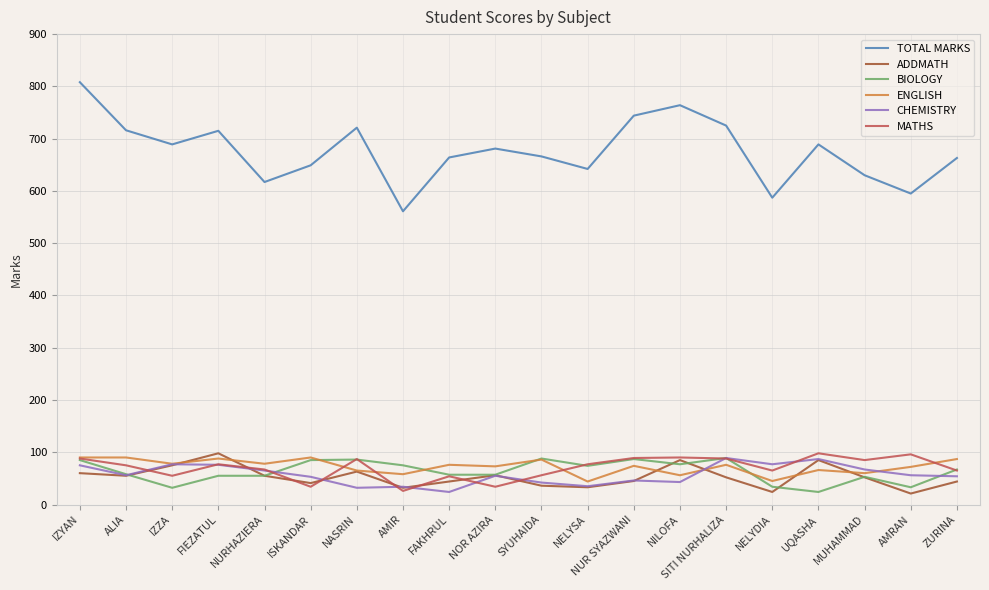

After their last crossing, which series has the higher values: MATHS or CHEMISTRY?

MATHS